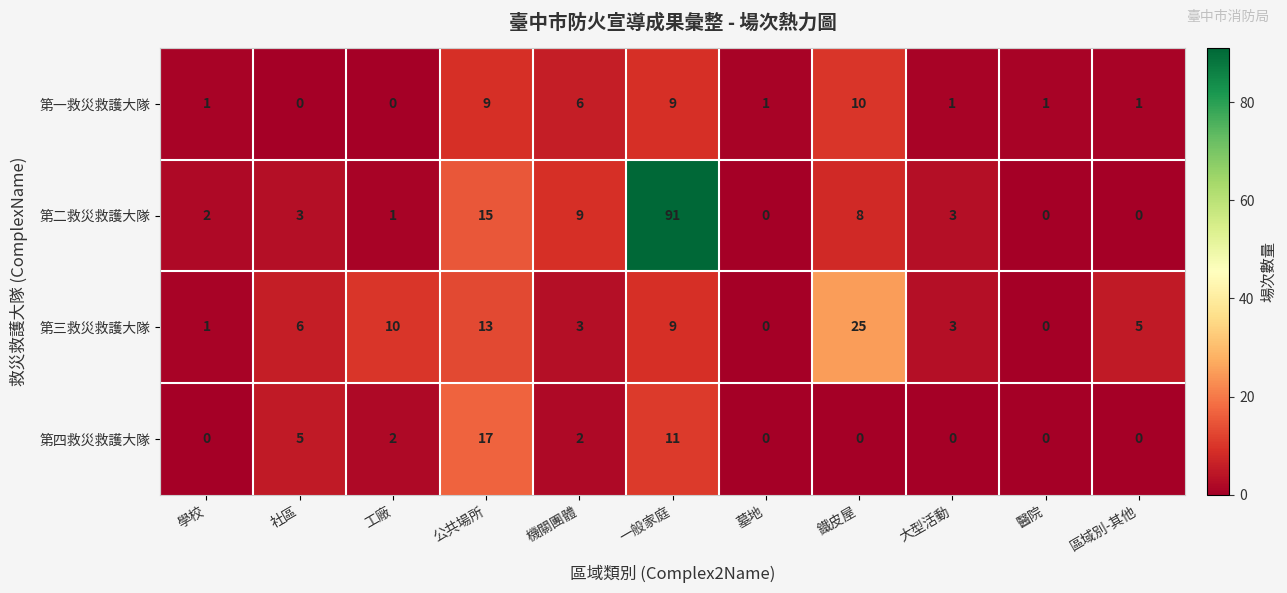

Is it true that 第一救災救護大隊 equals -6 at 工廠?

False